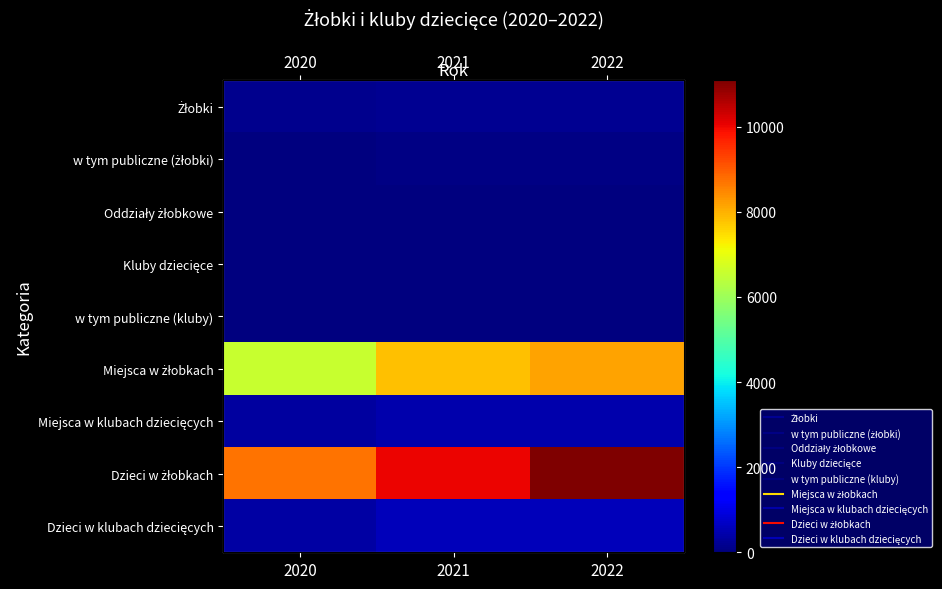

What is the approximate value of Żłobki at 2021?

190